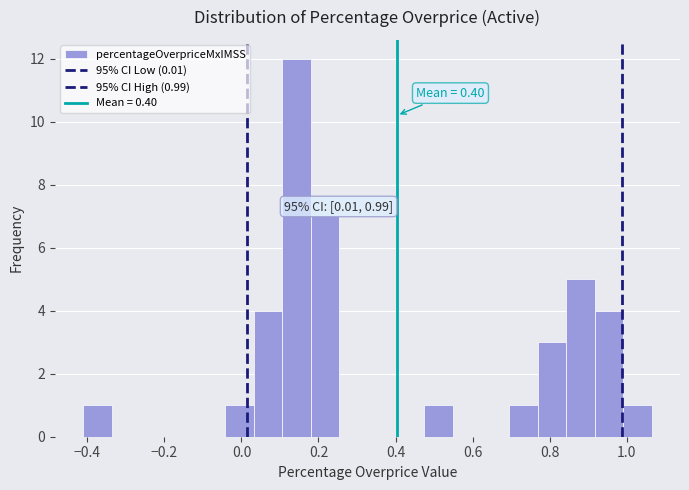

Read against the x-axis, roughly where is the centre of the tallest bar?

0.14